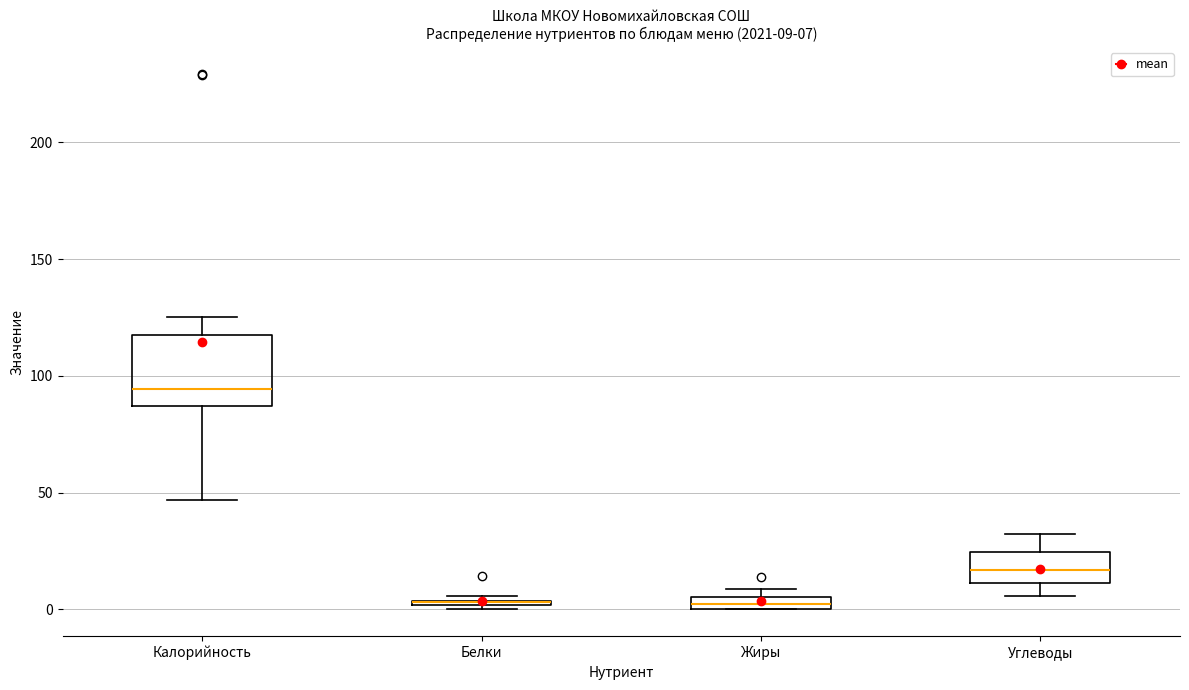

Comparing the boxes themselves (not the whiskers), which one is the tallest?

Калорийность